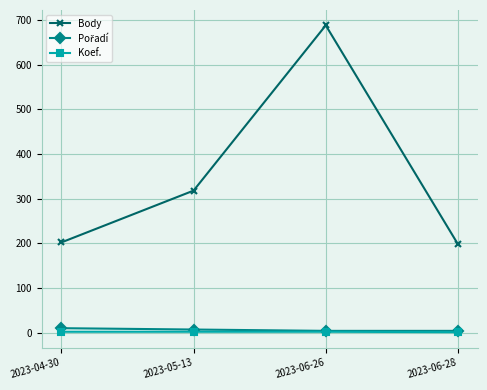

At how many categories does at least one series exceed 497?

1